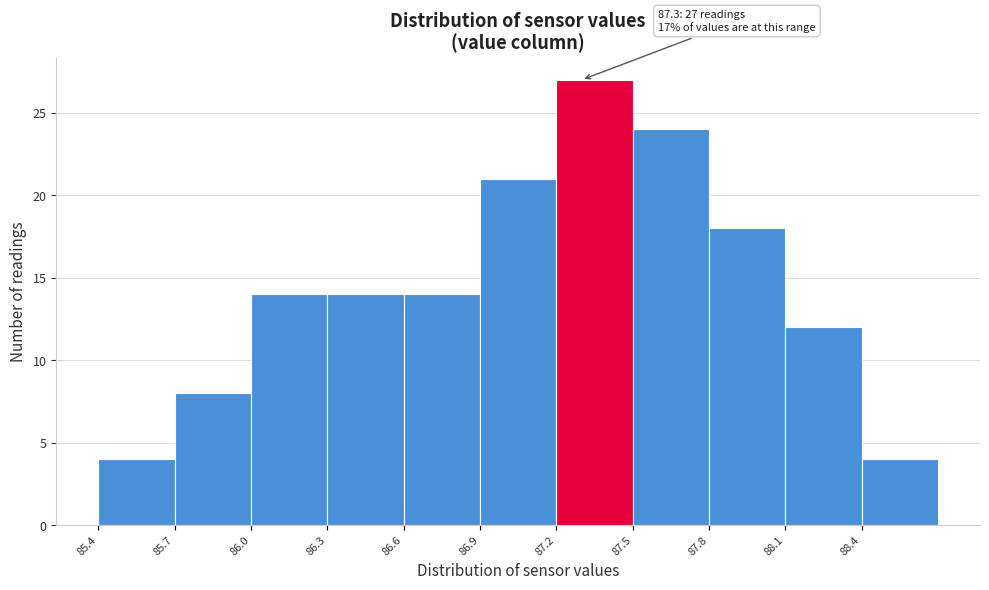

Over which range of the x-axis is the bar tallest?

87.2 to 87.5